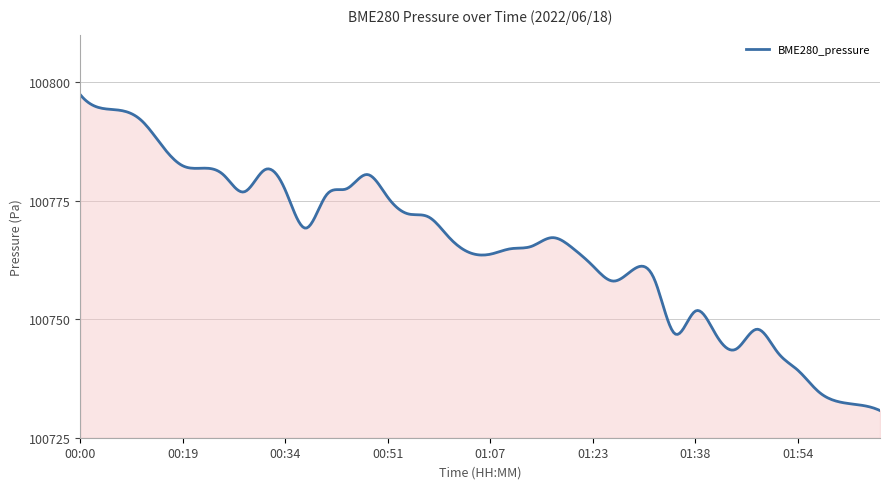

What is the difference between the maximum and minimum values?

66.6